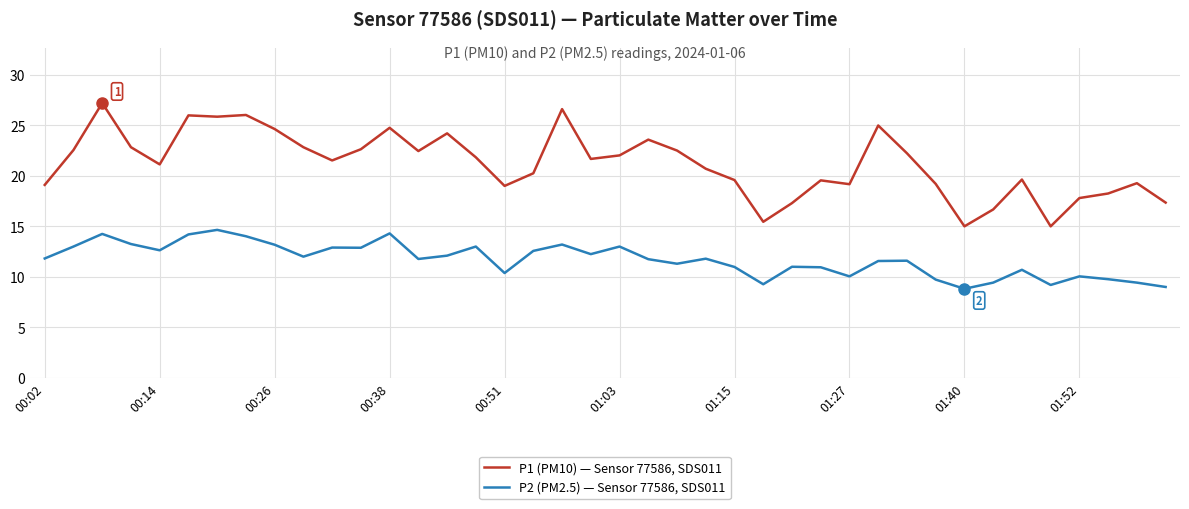

At how many categories does at least one series exceed 23?

10